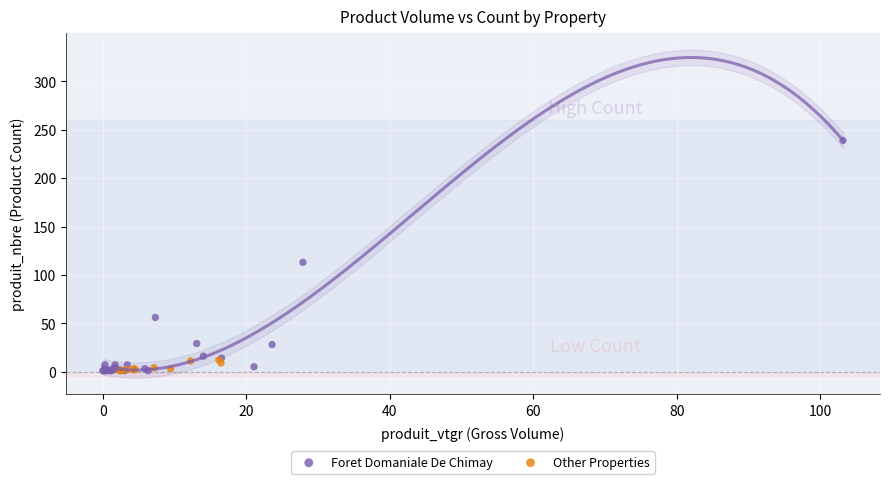

Which series has the widest spread of Y values?

Foret Domaniale De Chimay